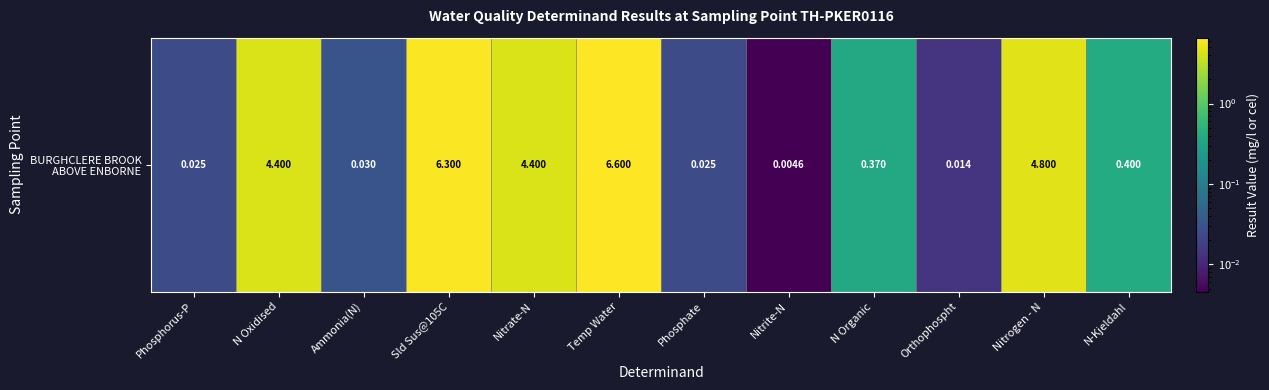

List the labels in order of value, largest first.

Temp Water, Sld Sus@105C, Nitrogen - N, N Oxidised, Nitrate-N, N-Kjeldahl, N Organic, Ammonia(N), Phosphorus-P, Phosphate, Orthophospht, Nitrite-N